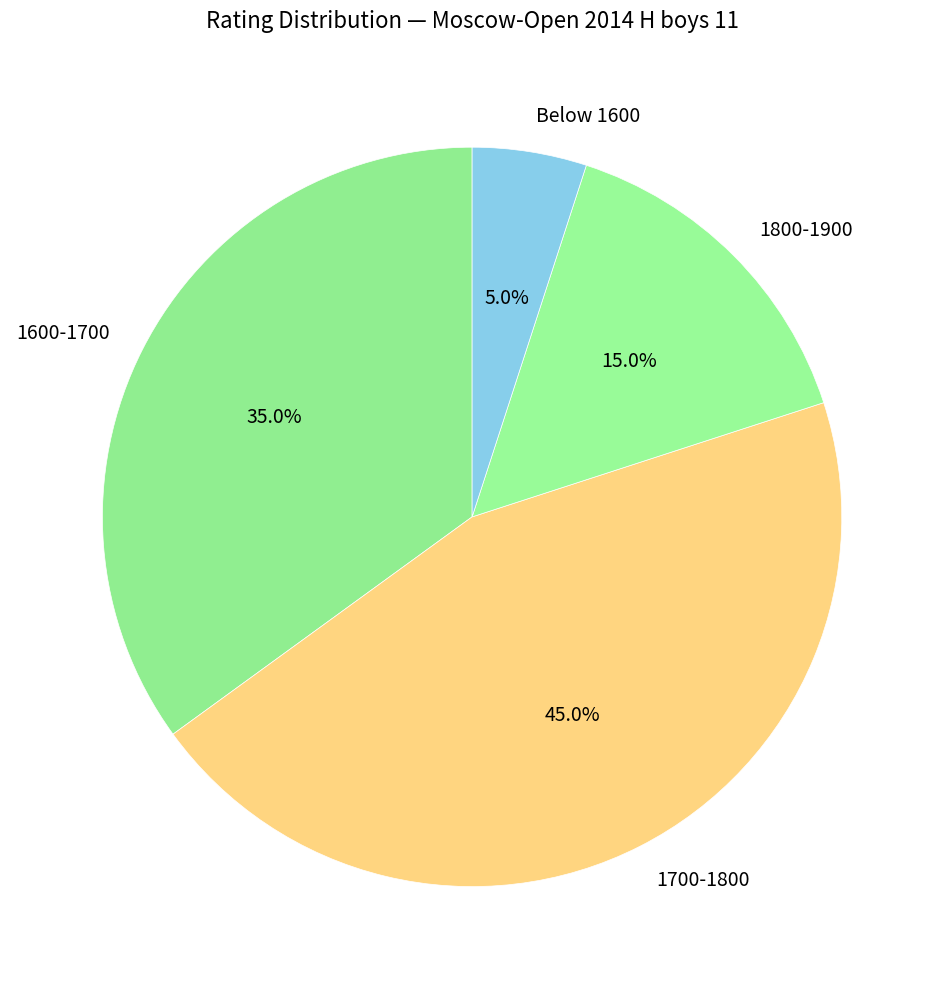

What percentage do 1800-1900 and 1600-1700 together represent?

50.0%